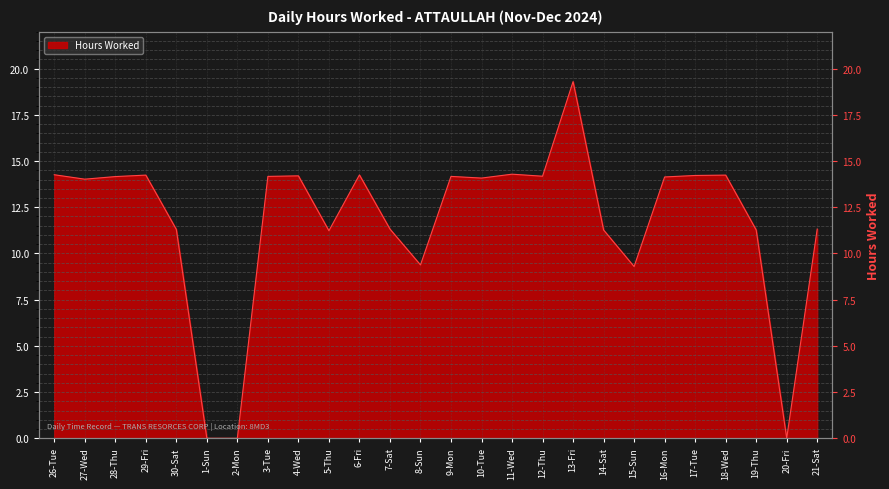

True or false: the data shows 14.1 at 10-Tue.

True